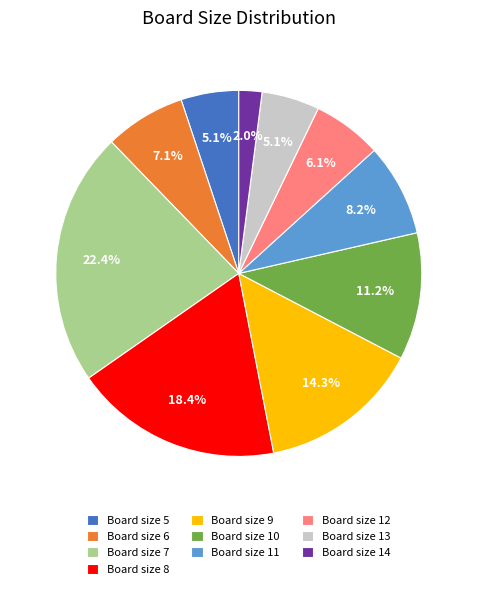

Which slice is the smallest?

Board size 14